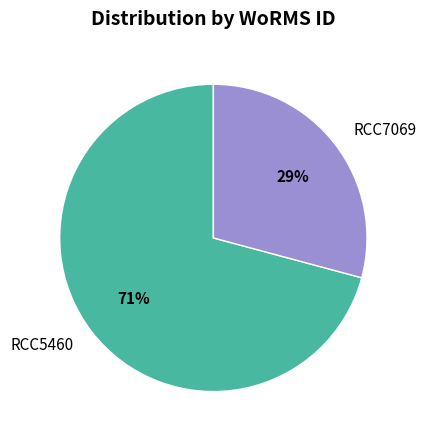

How many segments does this pie chart have?

2